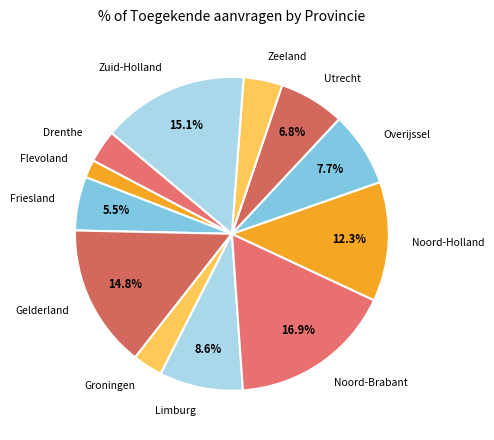

To the nearest percent, what is the combined percentage of Noord-Brabant and Gelderland?

32%